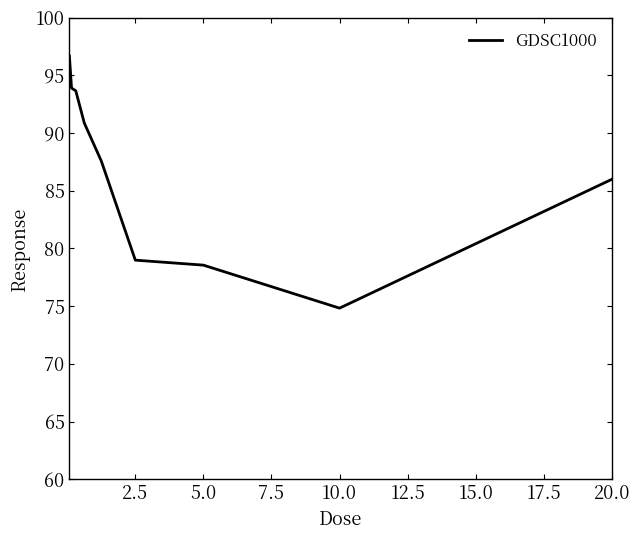

What is the difference between the maximum and minimum values?

21.8